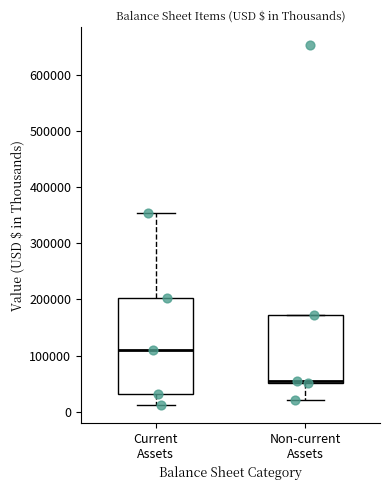

Reading left to right, transcribe this box plot: for each box, give where its median line is, the range the box spans, and where its two whiskers end, as read against the y-axis. The values are not printed on the chart, so give them approximately, as read against the axis.

Current Assets: median 110000, box 30000 to 200000, whiskers 10000 to 350000
Non-current Assets: median 50000, box 50000 to 170000, whiskers 20000 to 170000